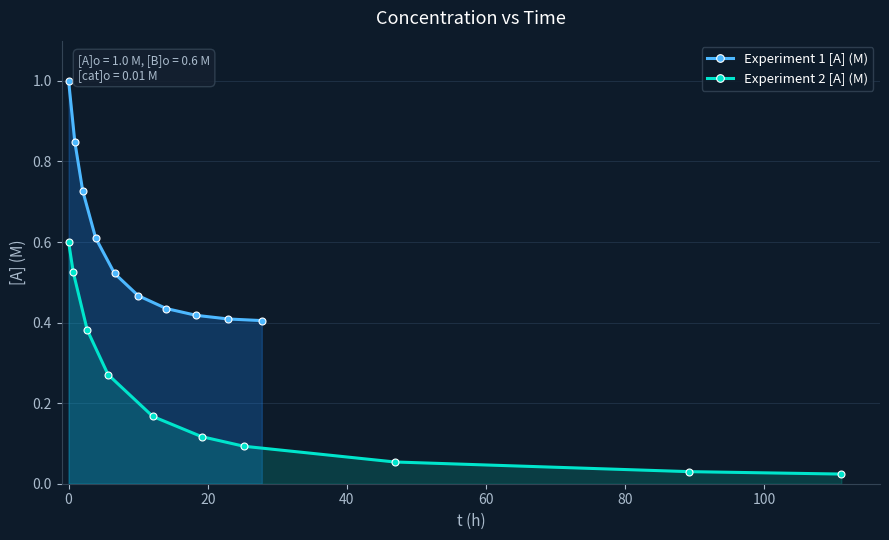

True or false: Experiment 2 [A] (M) has more than 1 points higher than both neighbors.

False